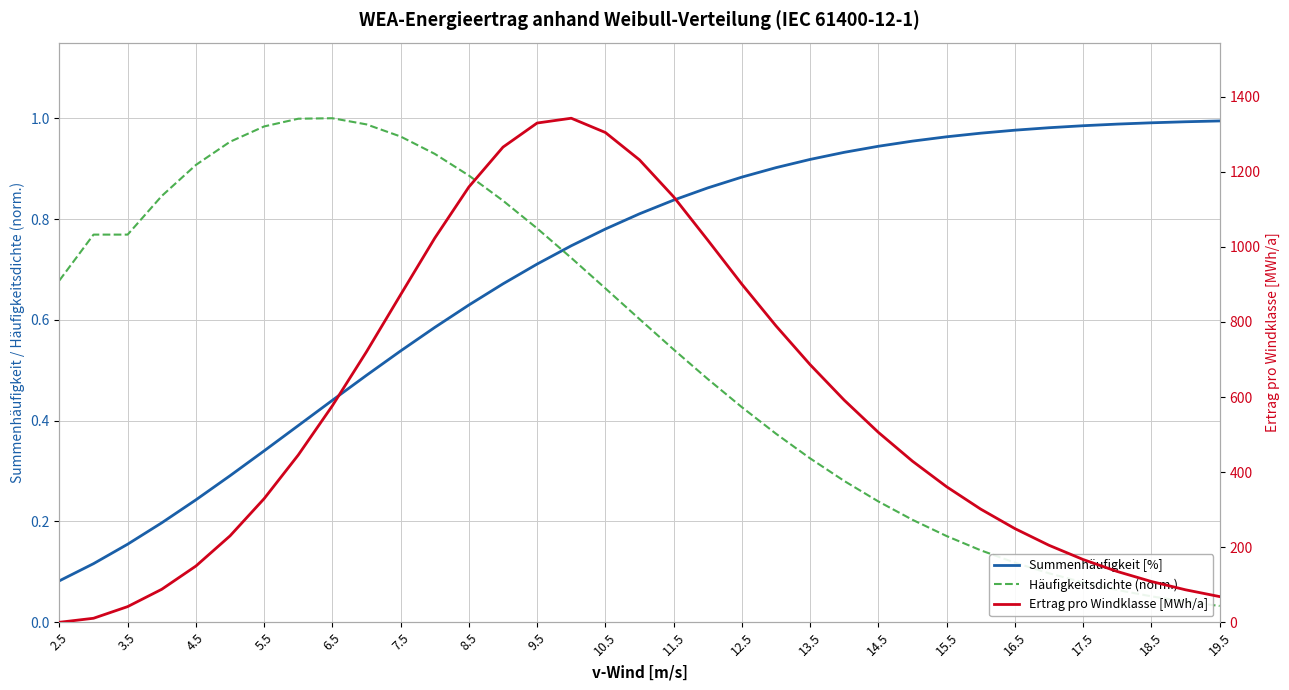

Is it true that Ertrag pro Windklasse [MWh/a] equals 775.0 at 9.5?

False